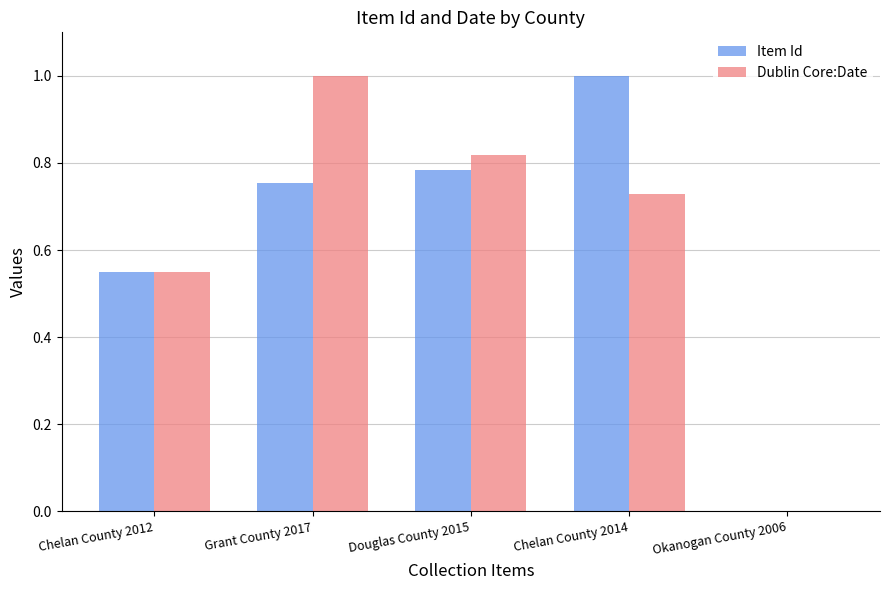

Does the chart contain stacked bars?

No